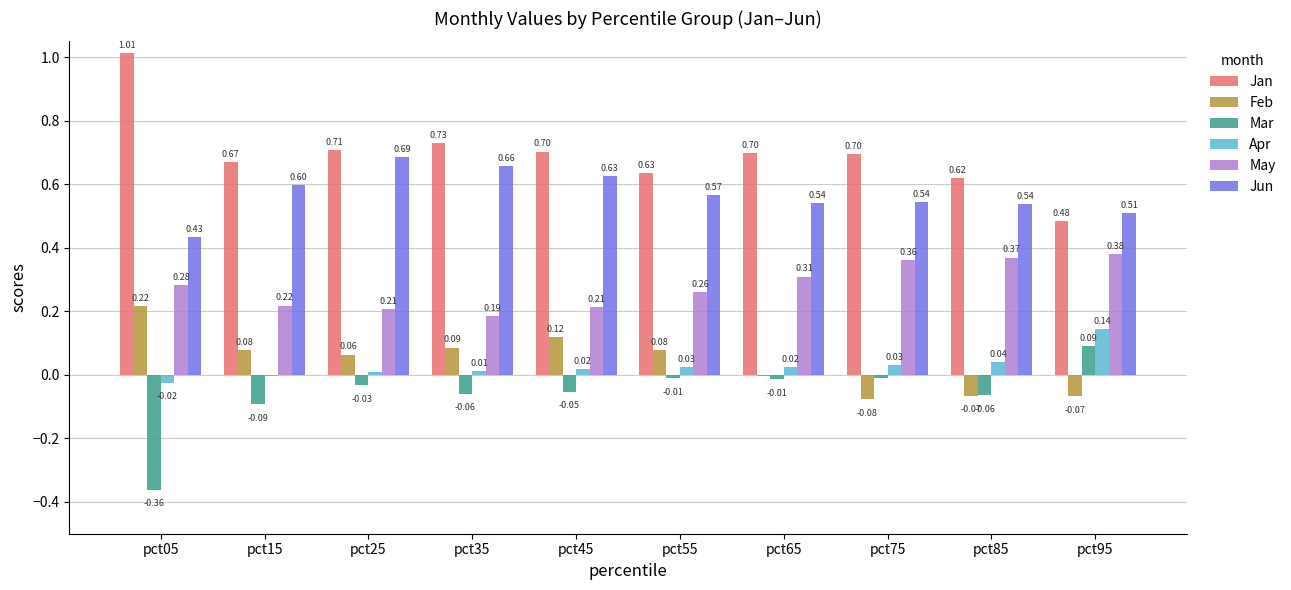

Count the Jun values in the range 0 to 1.

10